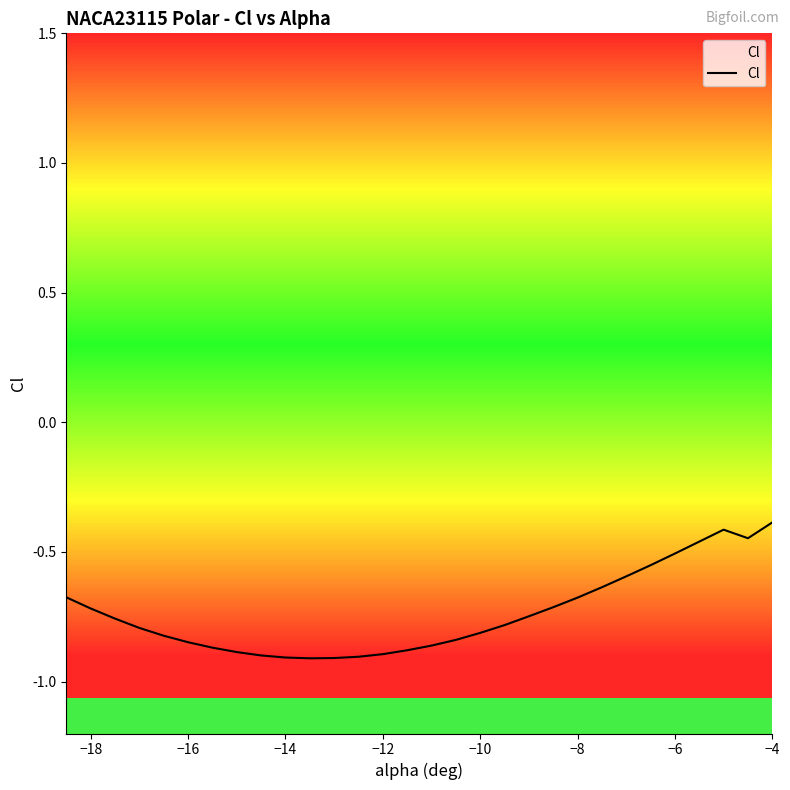

What is the average value?

-0.7